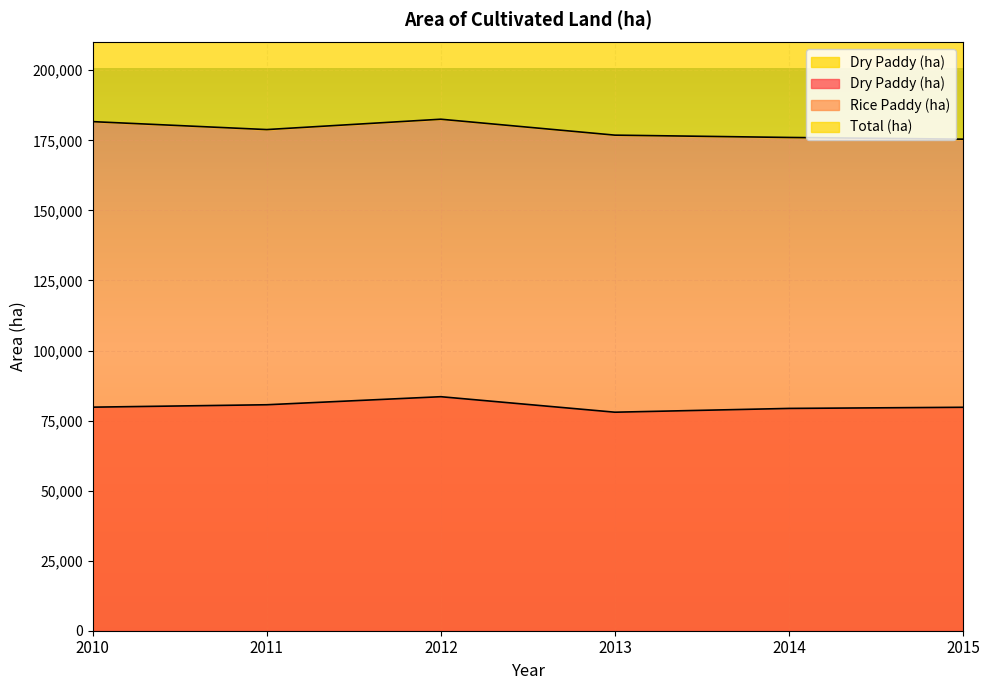

Between 2011 and 2013, which series saw the biggest shift?

Dry Paddy (ha)